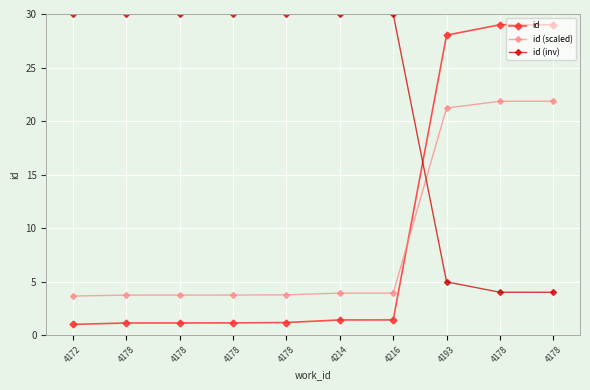

What is the difference between the maximum and minimum values in the id (inv) series?

26.0